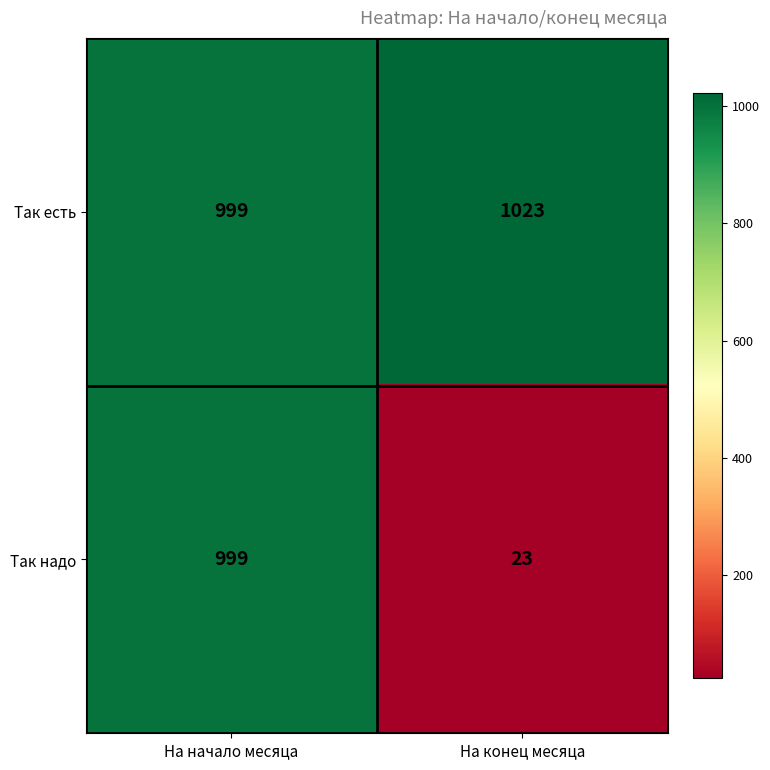

What is the minimum value shown in the chart?

23